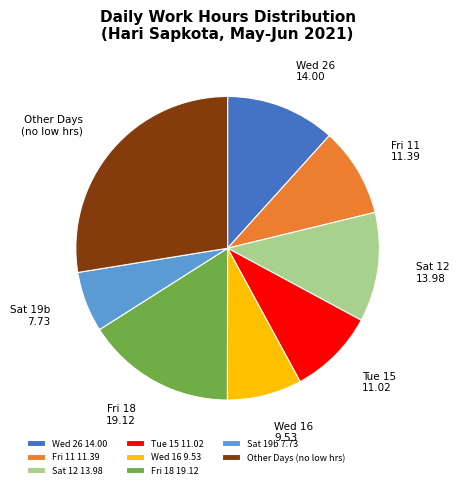

How many slices are in this pie chart?

8